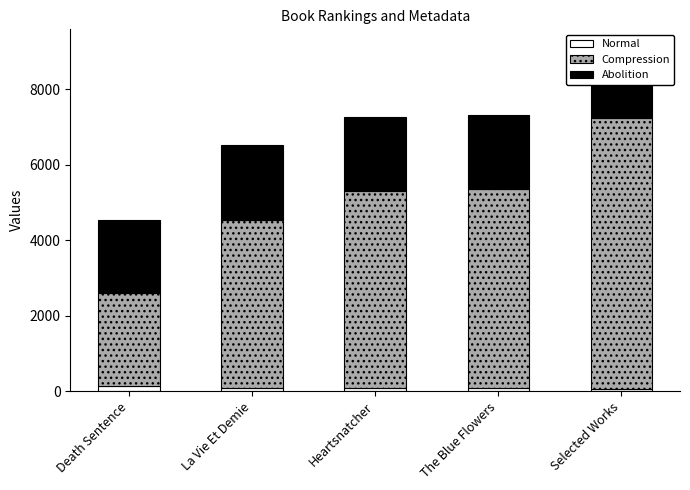

The value of Normal at Death Sentence is 144. True or false?

True